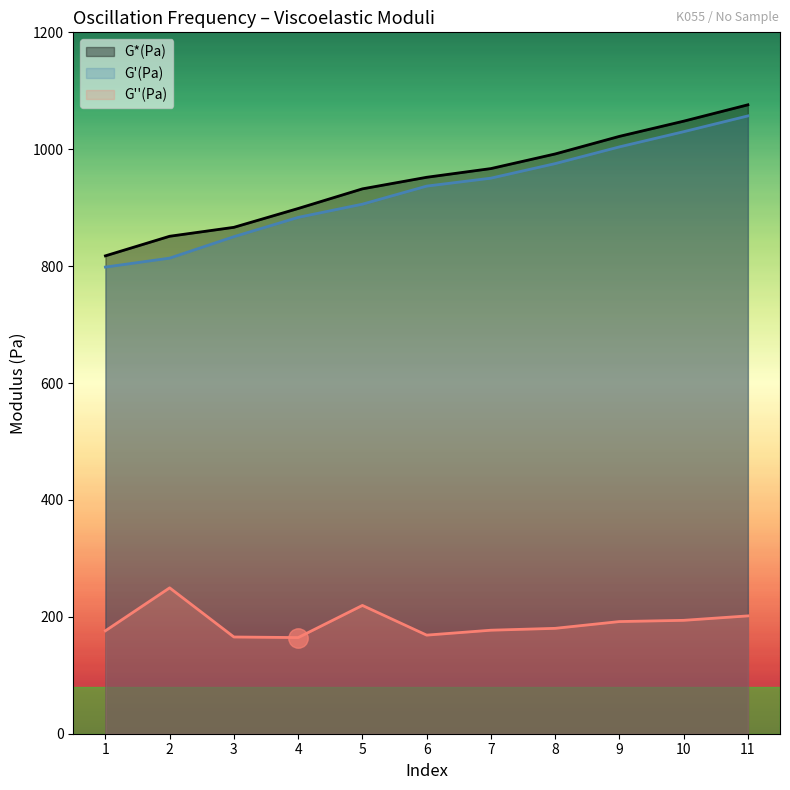

Rank the categories by G'(Pa) value from highest to lowest.

11, 10, 9, 8, 7, 6, 5, 4, 3, 2, 1